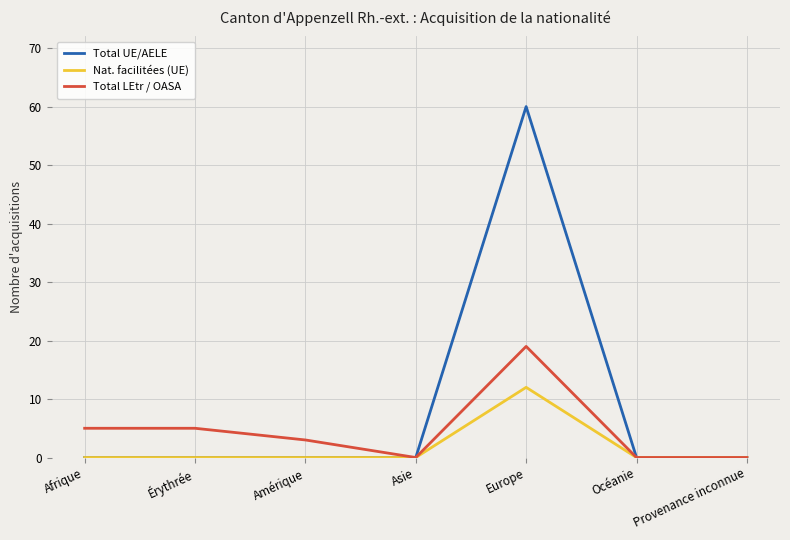

What is the highest value of the Total LEtr / OASA series?

19